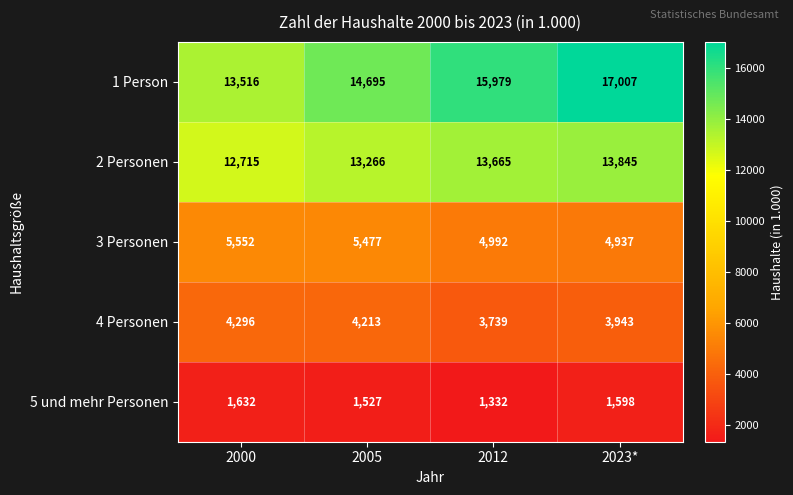

What is the sum of the 2 Personen values at 2023* and 2000?

26560